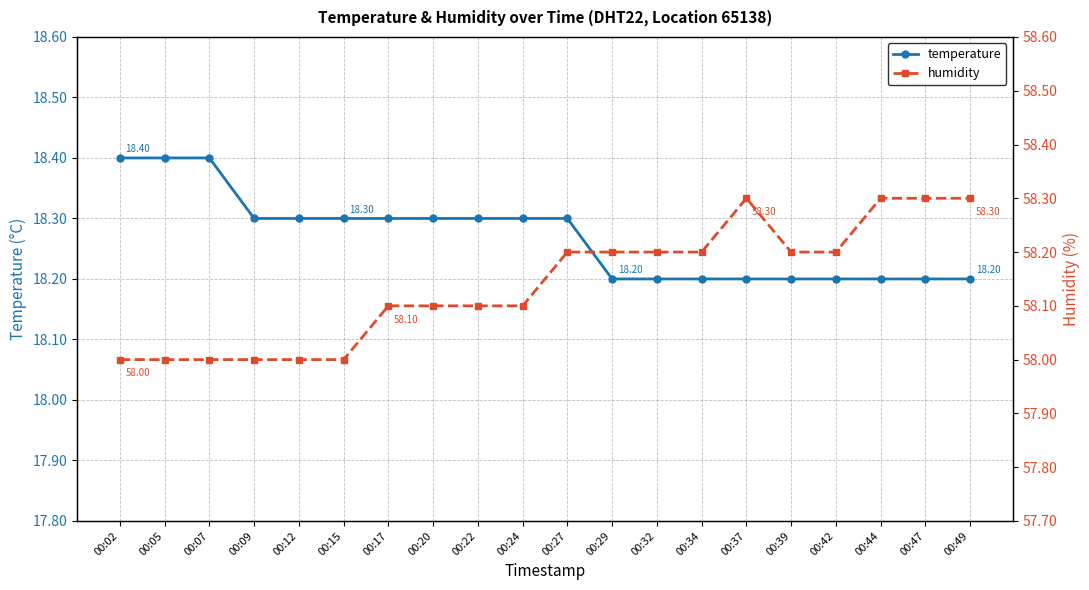

At which category is the sum across all series the highest?

00:27